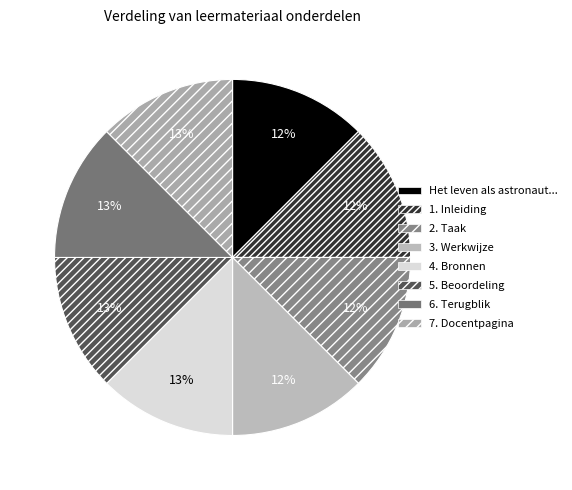

How many segments does this pie chart have?

8